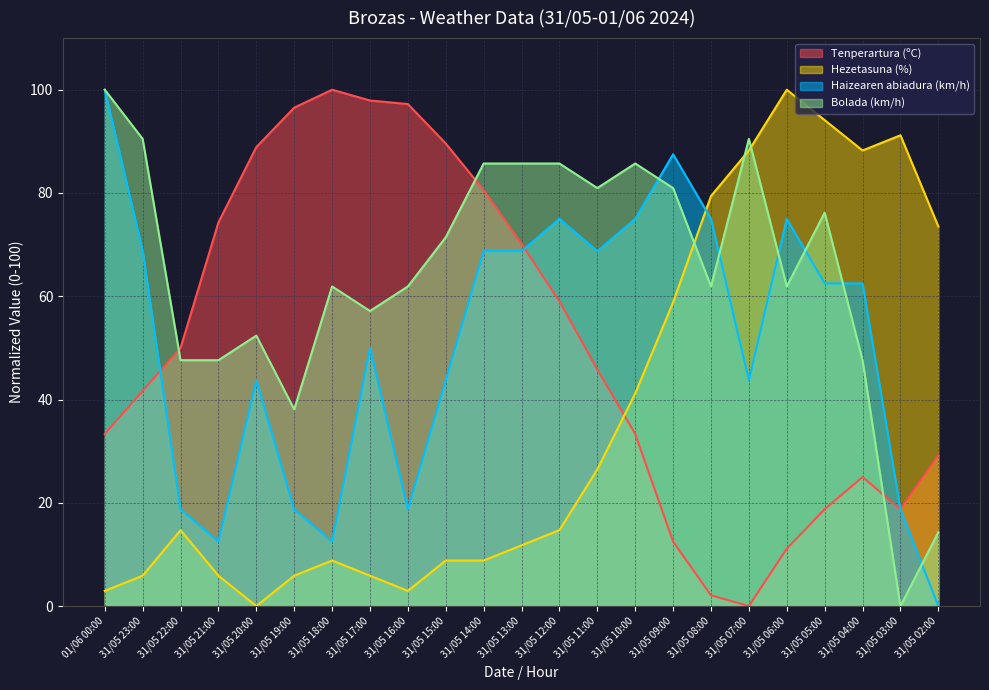

At which category is the sum across all series the highest?

31/05 05:00